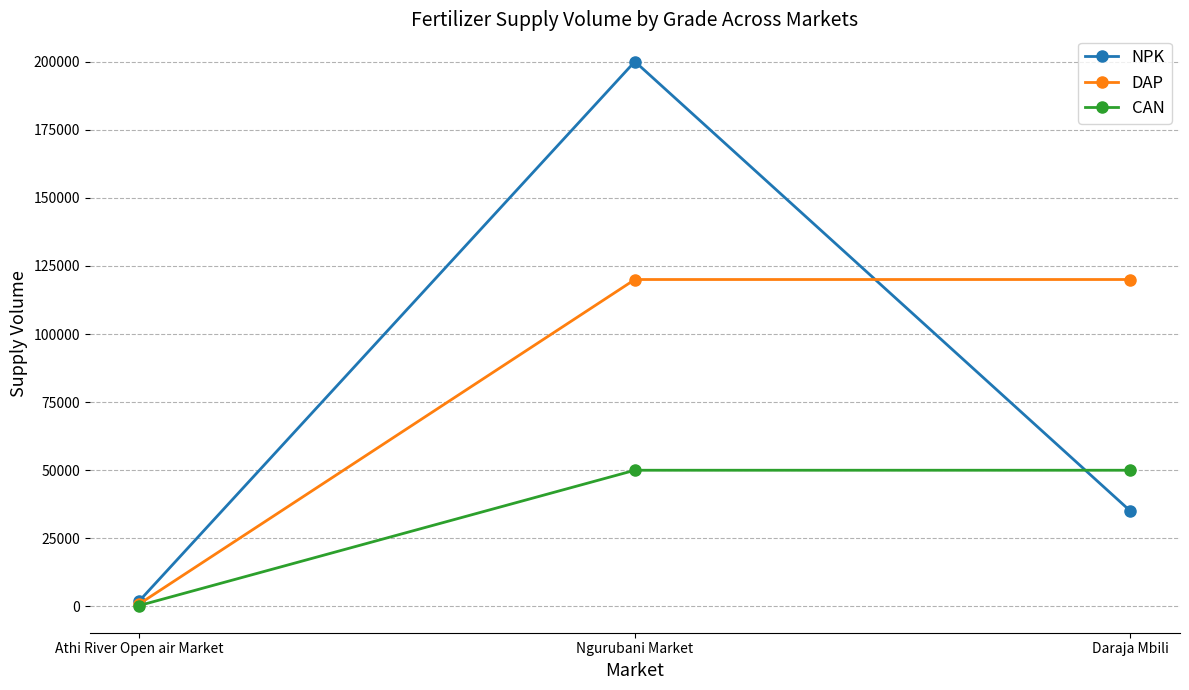

List the labels in order of NPK value, smallest first.

Athi River Open air Market, Daraja Mbili, Ngurubani Market